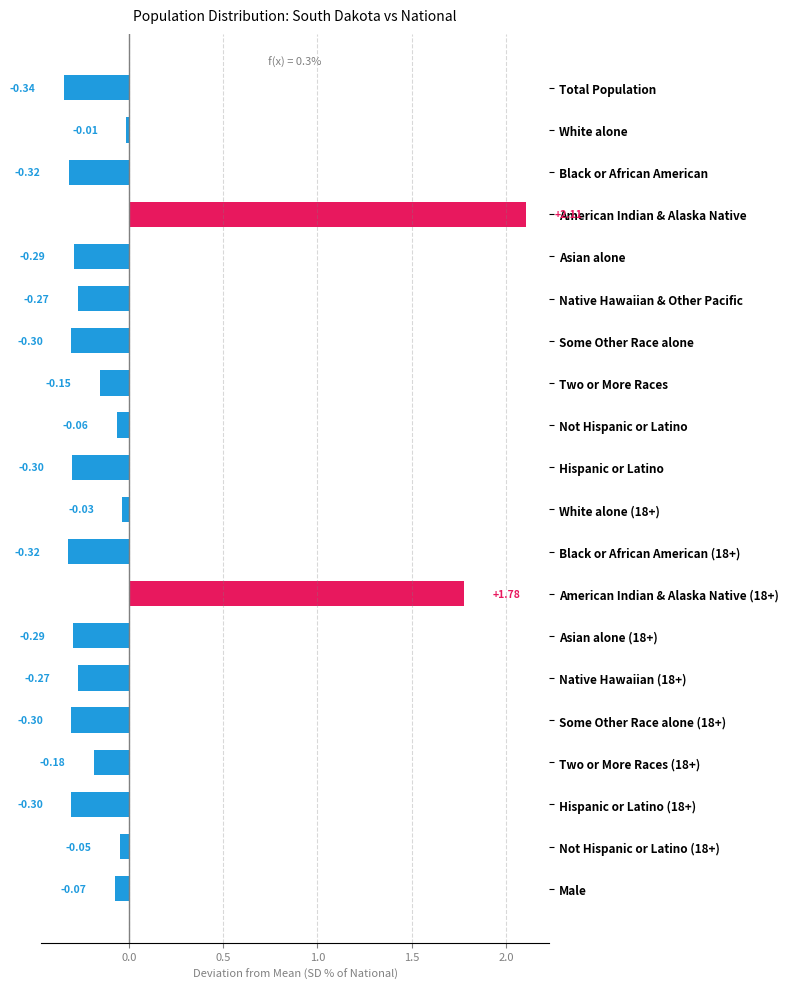

How many data points does each series have?

20